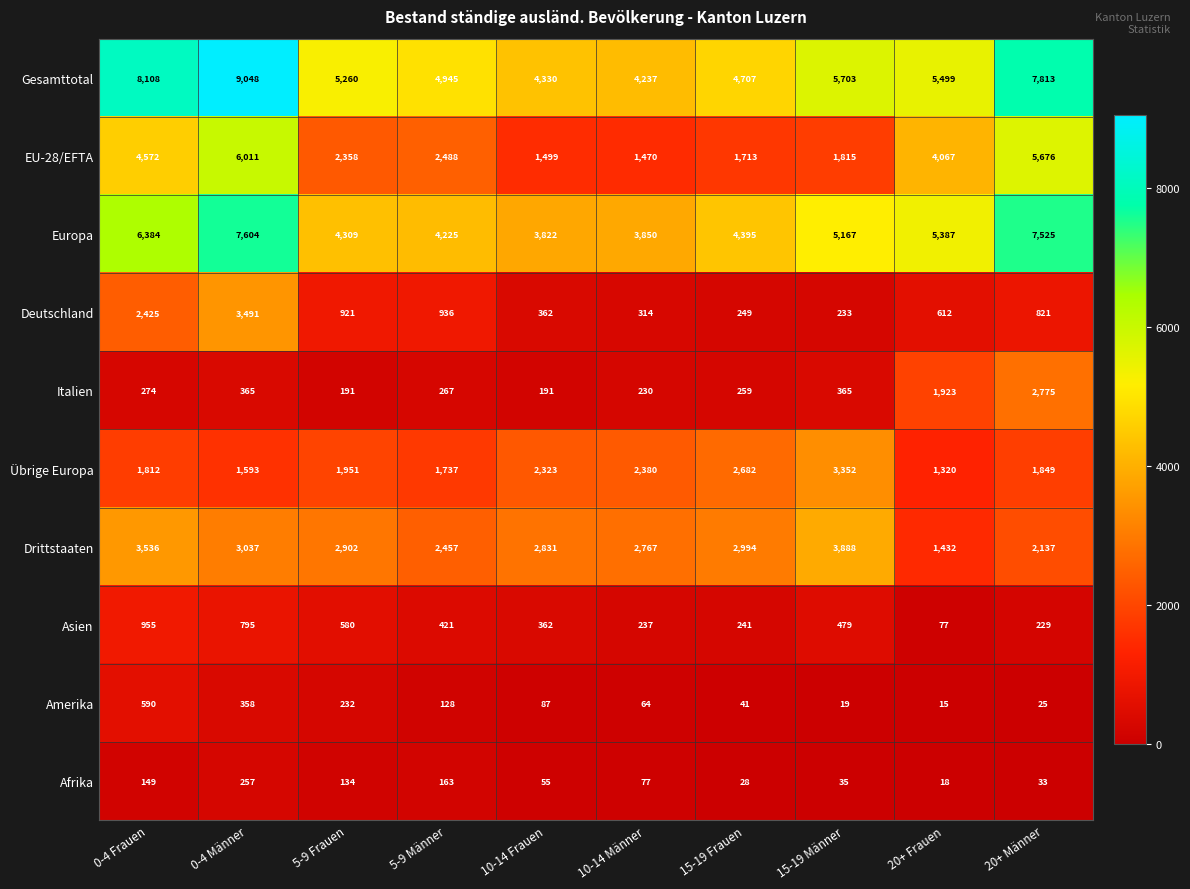

Which label corresponds to the smallest value in the chart?

20+ Frauen